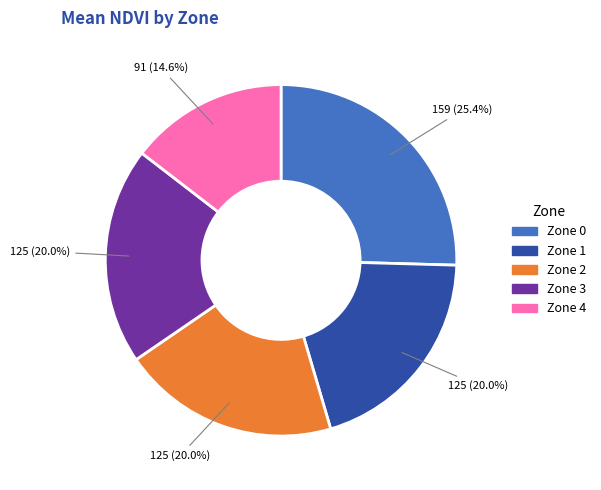

What is the smallest slice in the pie chart?

Zone 4